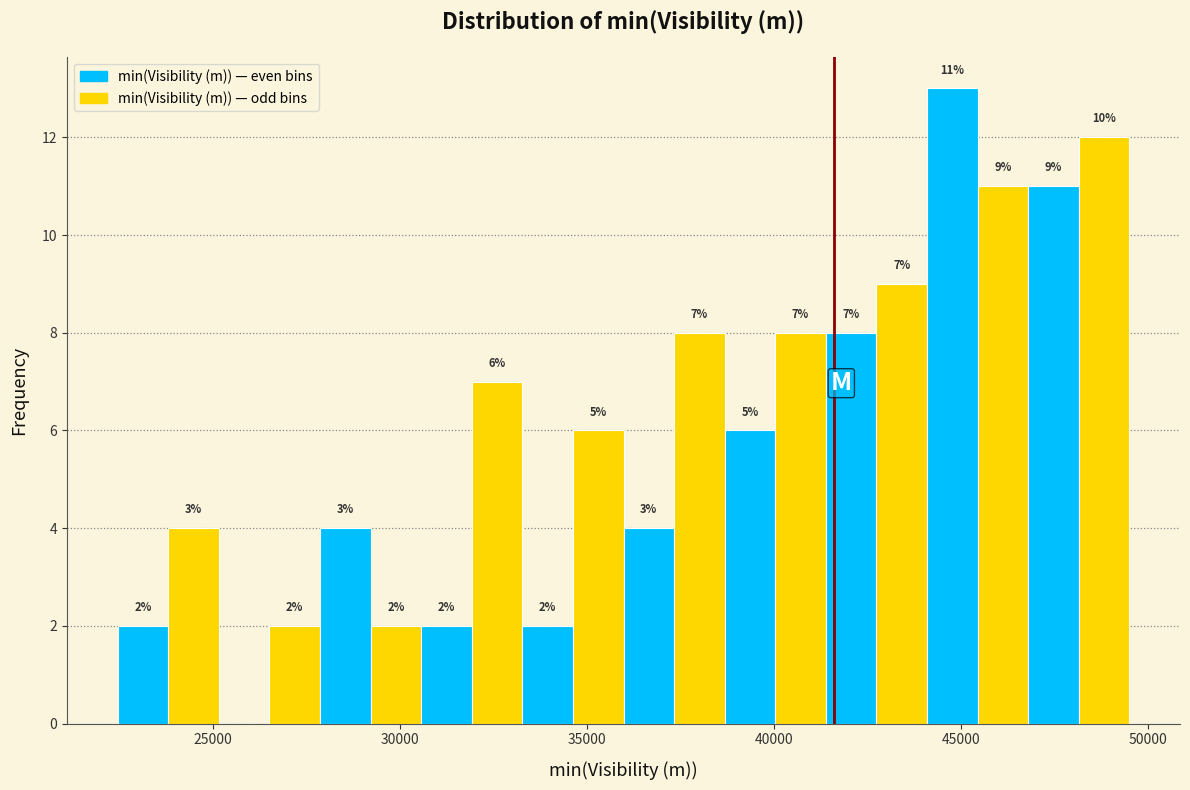

Read against the x-axis, roughly where is the centre of the tallest bar?

45000